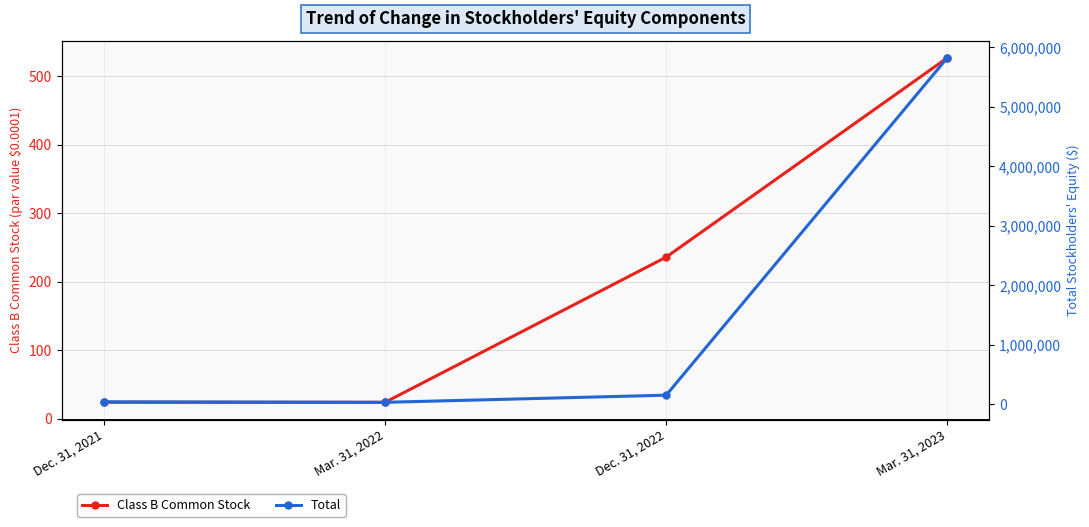

Which series has the widest spread of values?

Total